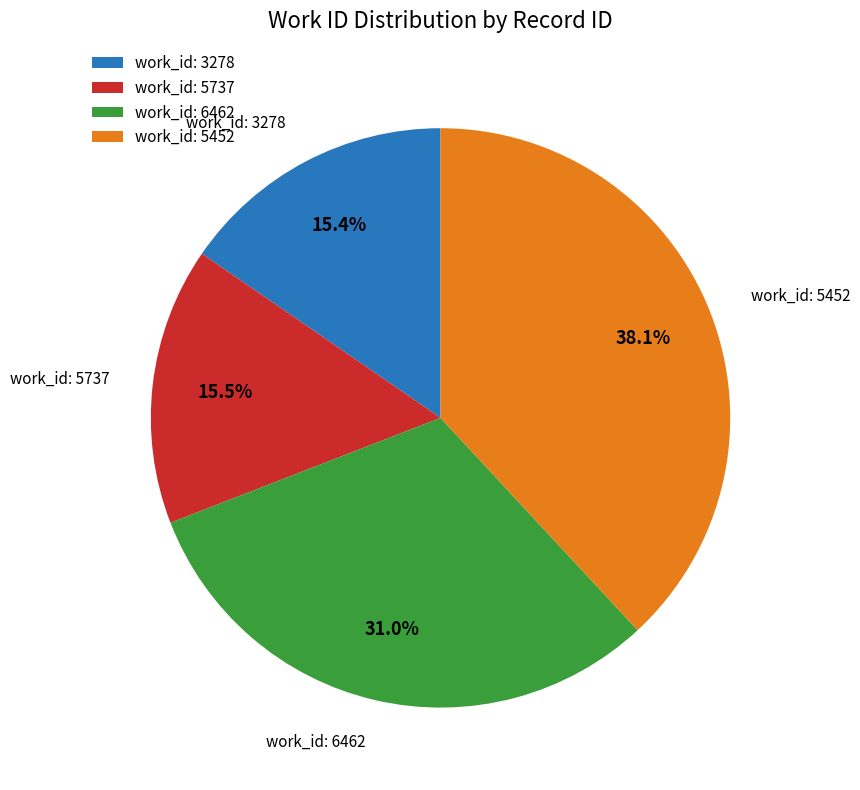

Between work_id: 5737 and work_id: 5452, which is larger?

work_id: 5452